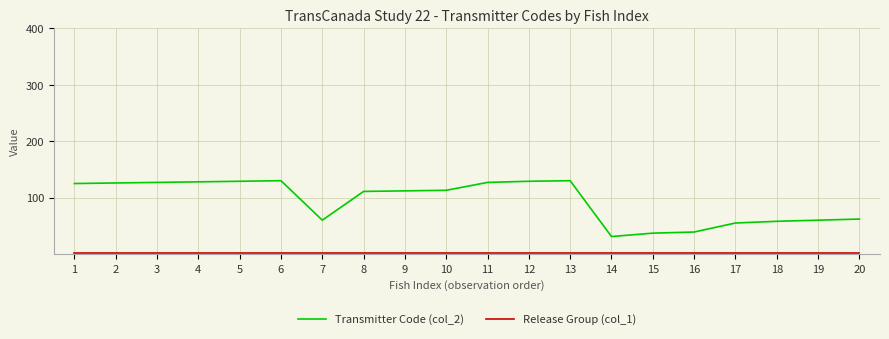

Which series has the largest range (max minus min)?

Transmitter Code (col_2)